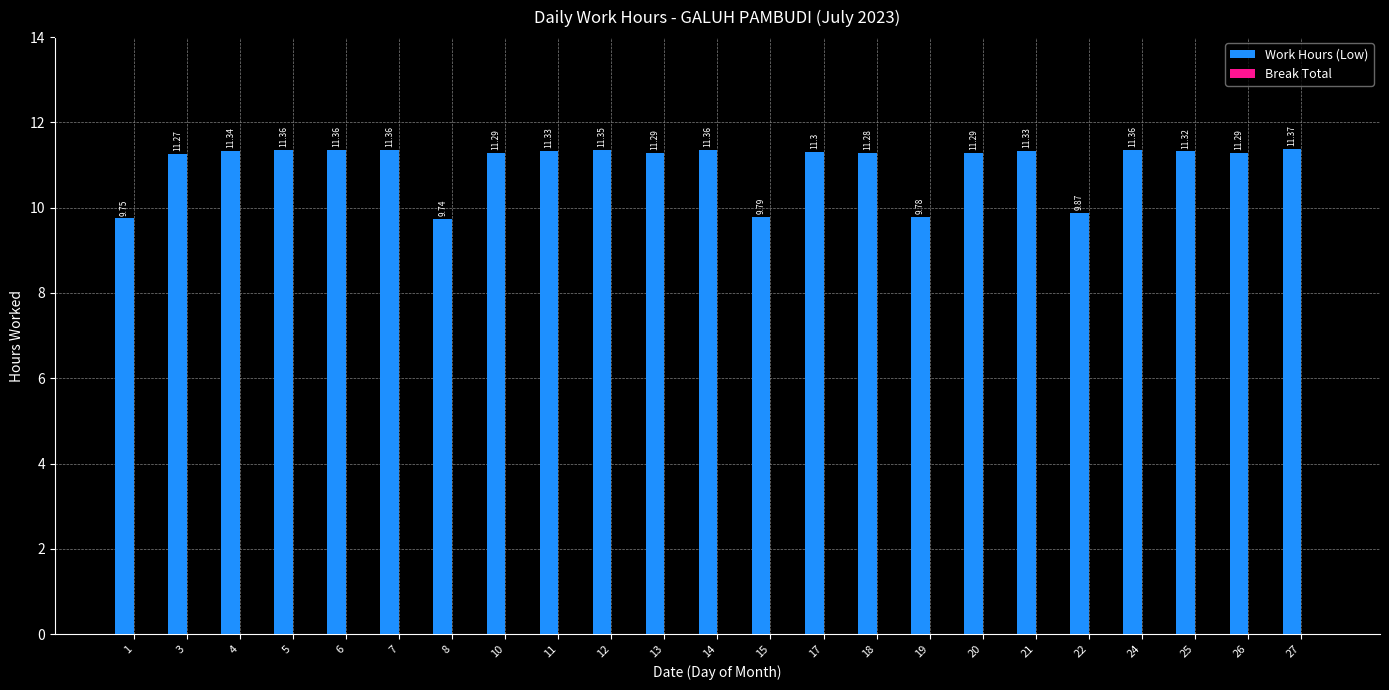

Between 14 and 1, which is larger?

14